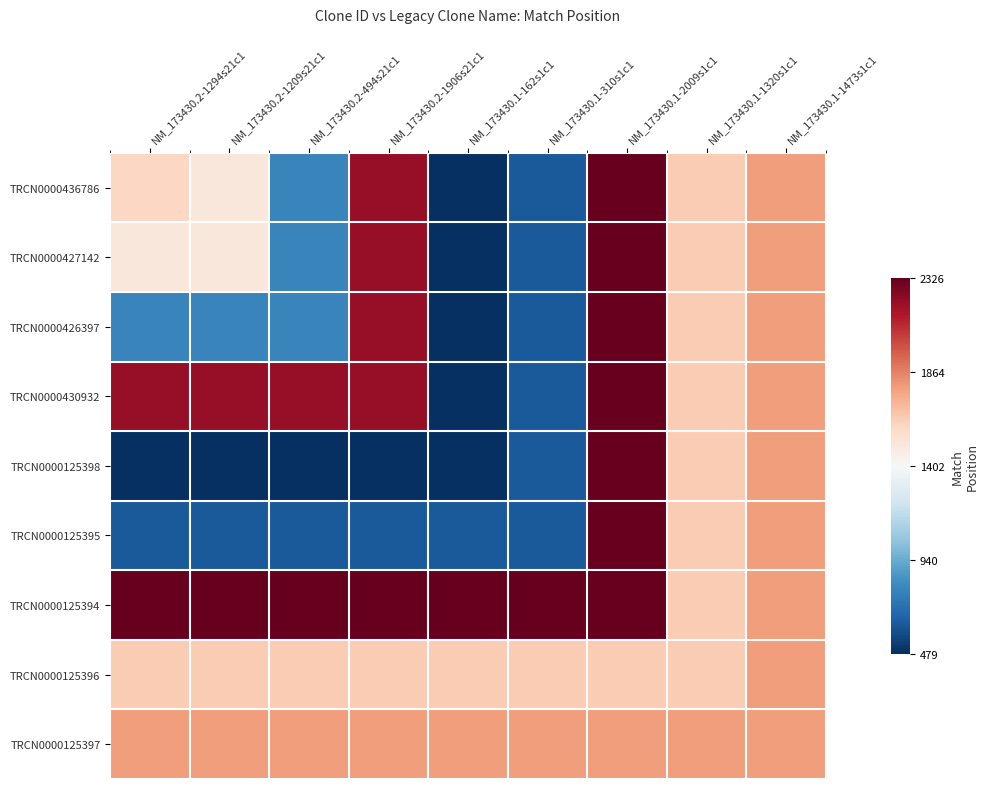

Count the number of categories in the chart.

9